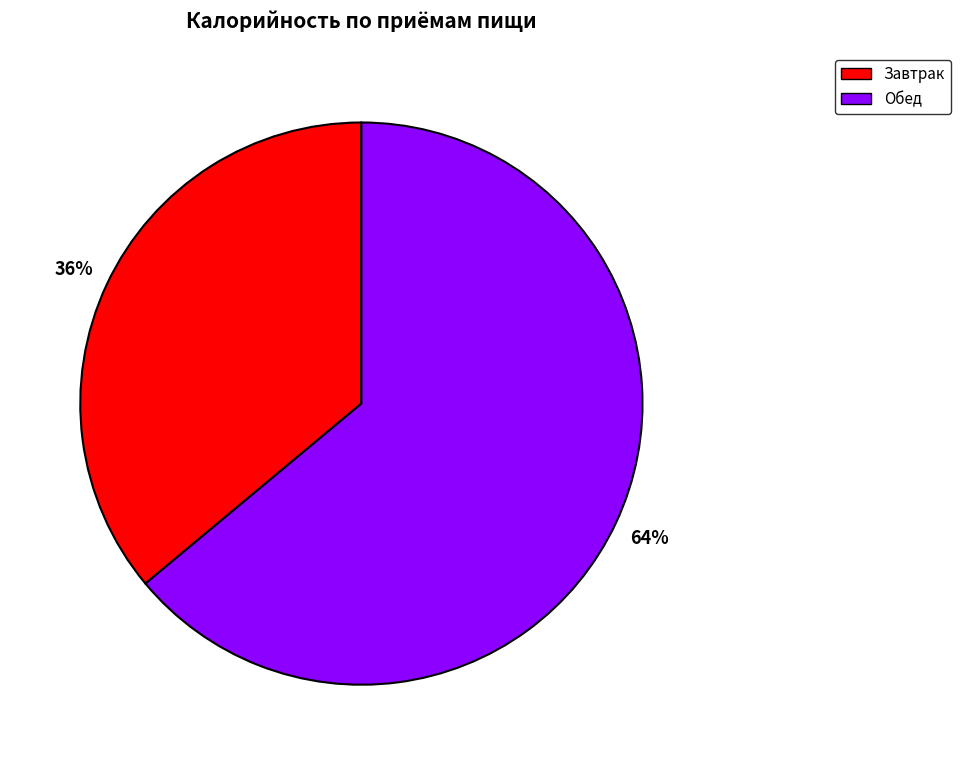

Is there any slice that represents more than half of the pie?

Yes